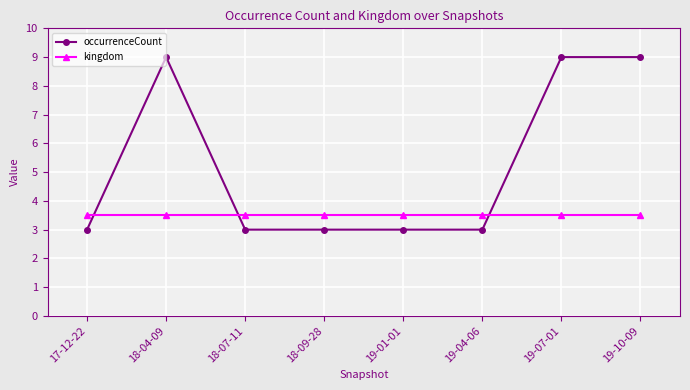

What is the maximum value shown in the chart?

9.0